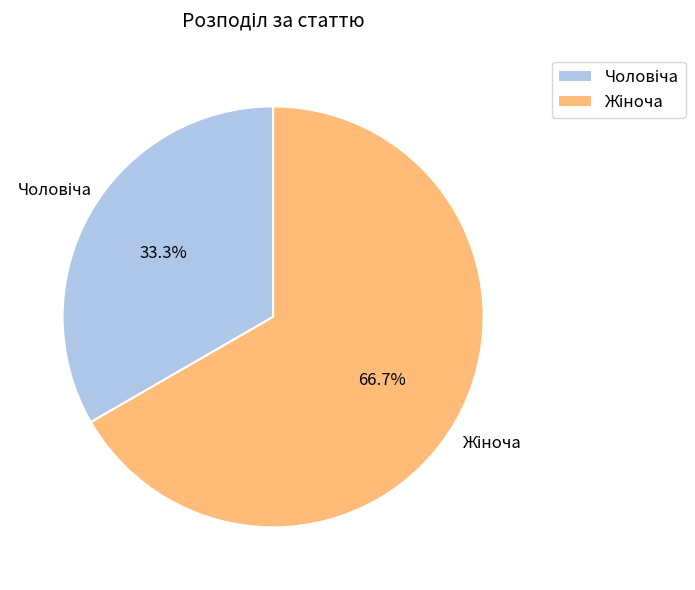

Is there any slice that represents more than half of the pie?

Yes